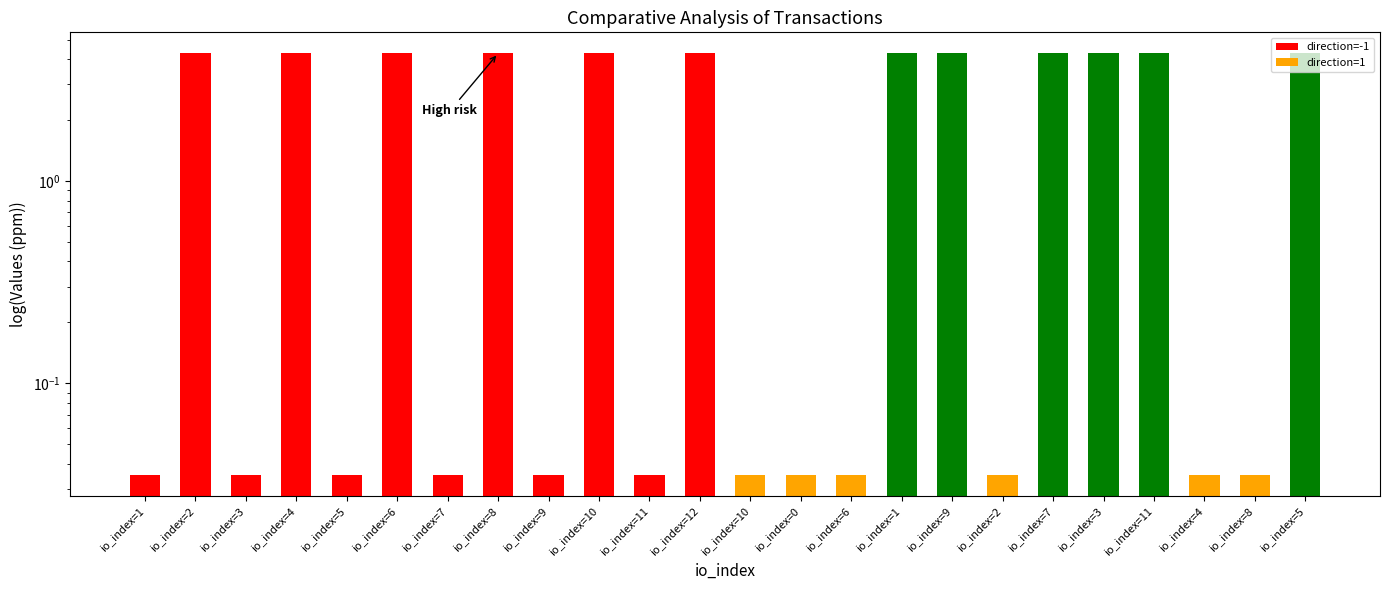

Rank the series by their maximum value, from highest to lowest.

direction=-1, direction=1